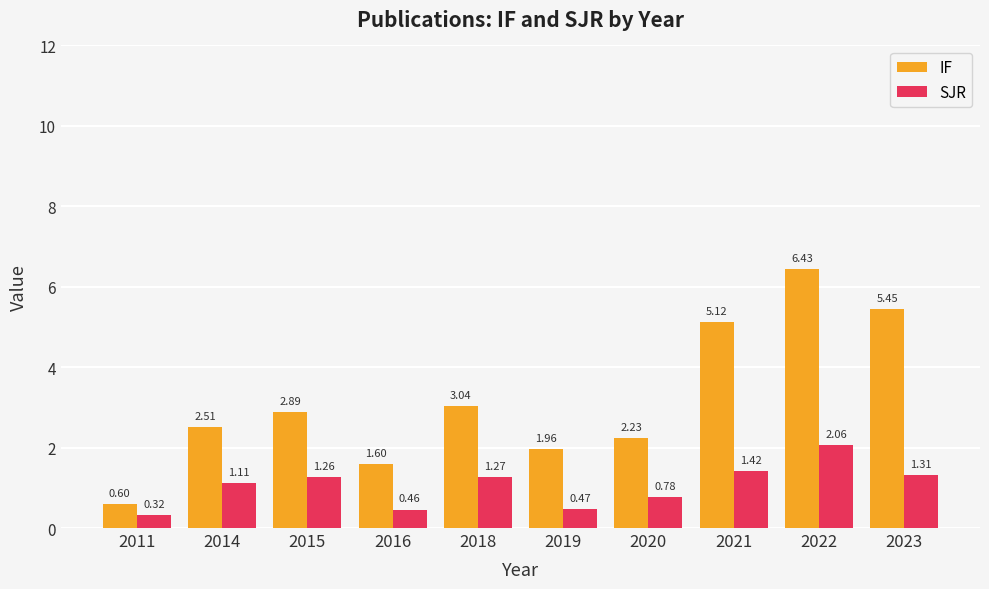

What is the difference between the IF values at 2011 and 2014?

1.9